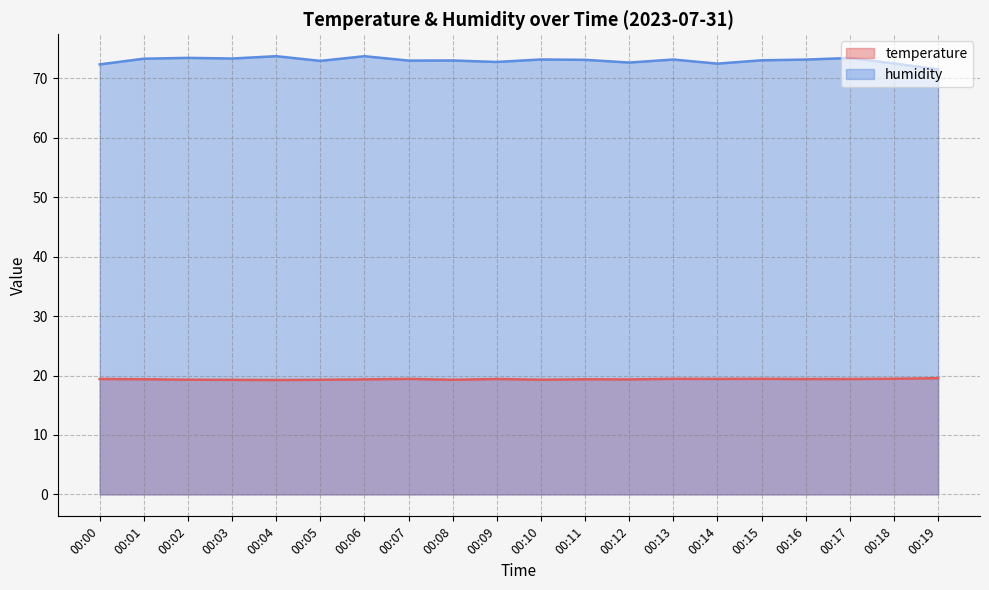

How many temperature values are between 19 and 20?

20